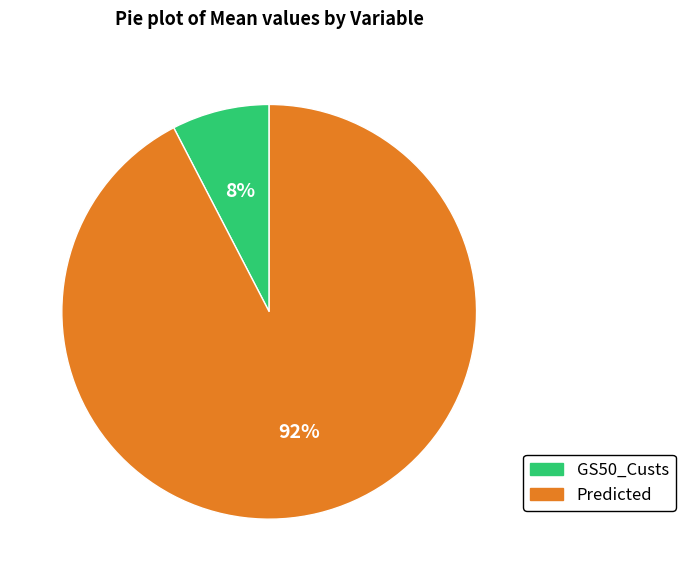

Count the number of slices in the pie.

2